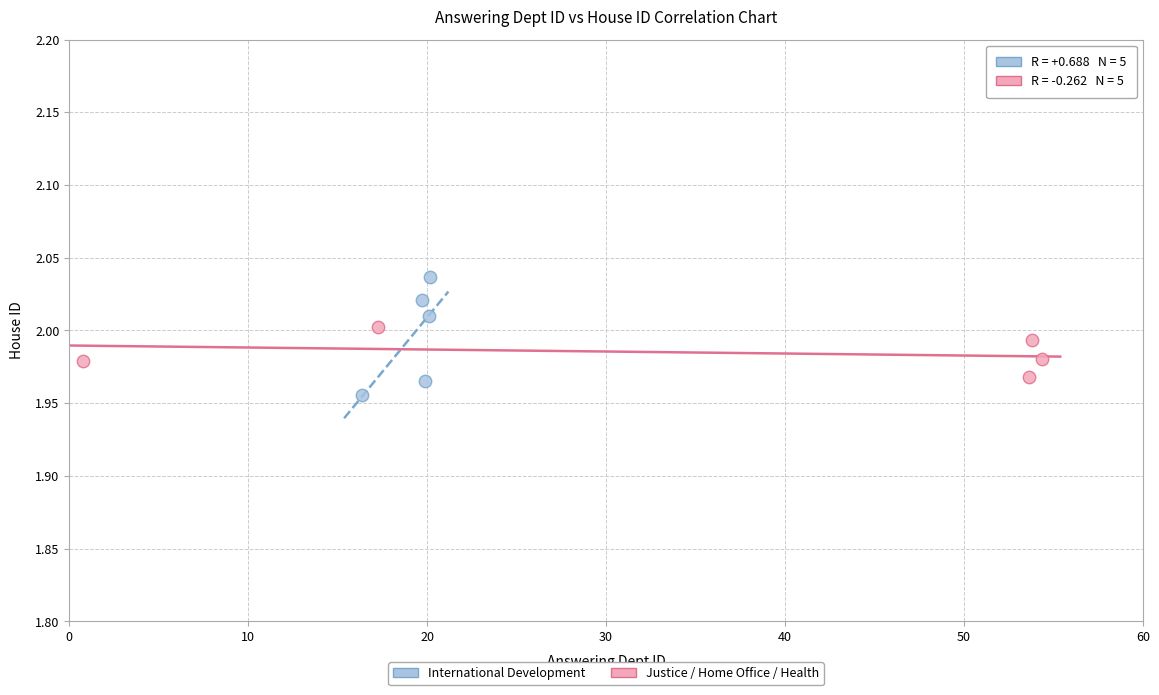

Which series has the largest Y range (max minus min)?

International Development